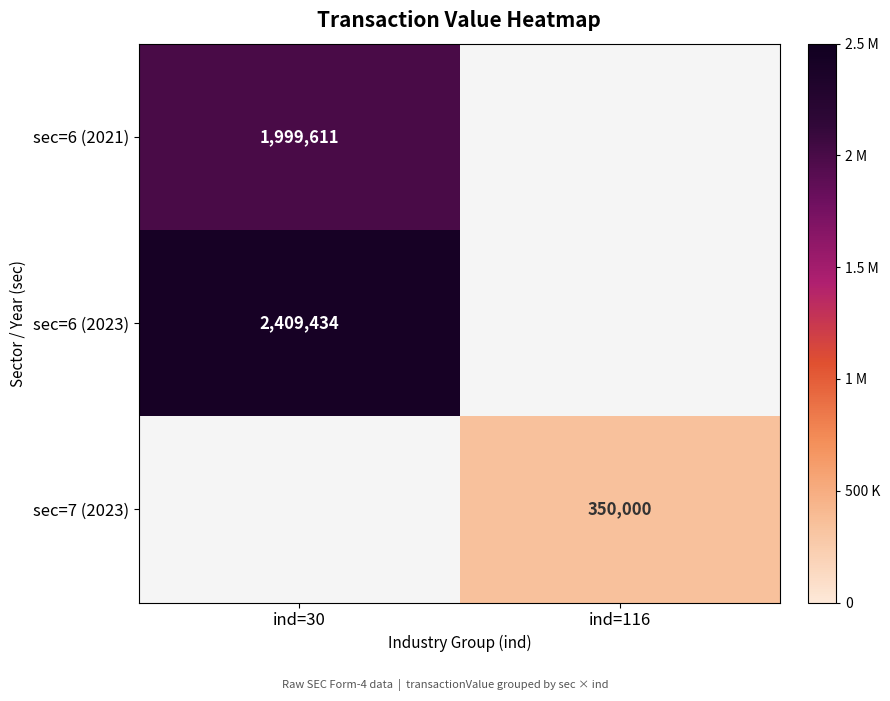

How many series are shown in this chart?

3